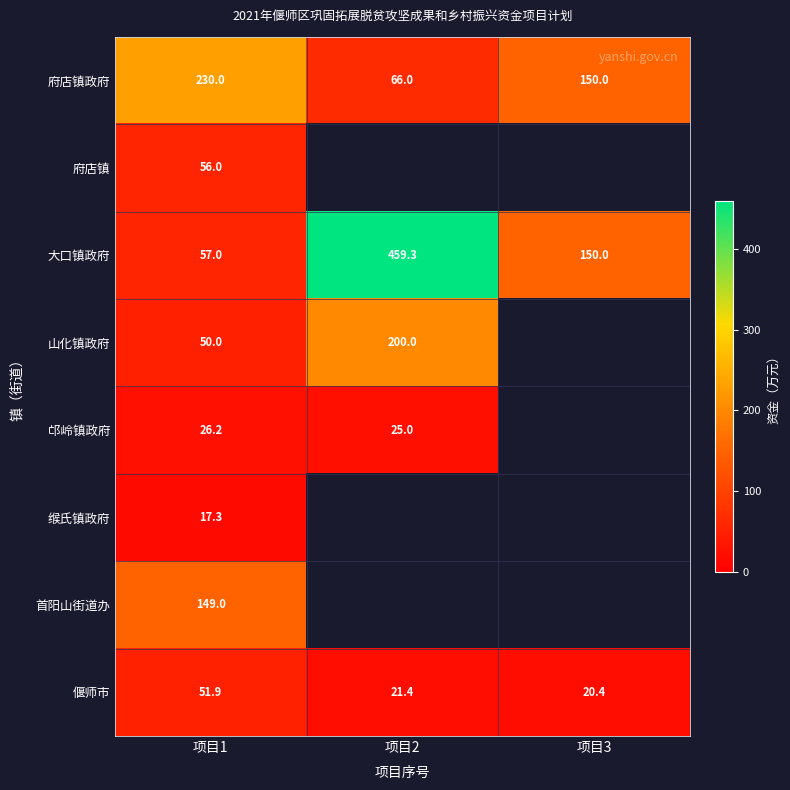

True or false: 府店镇政府 has a value of 96.7 at 项目2.

False